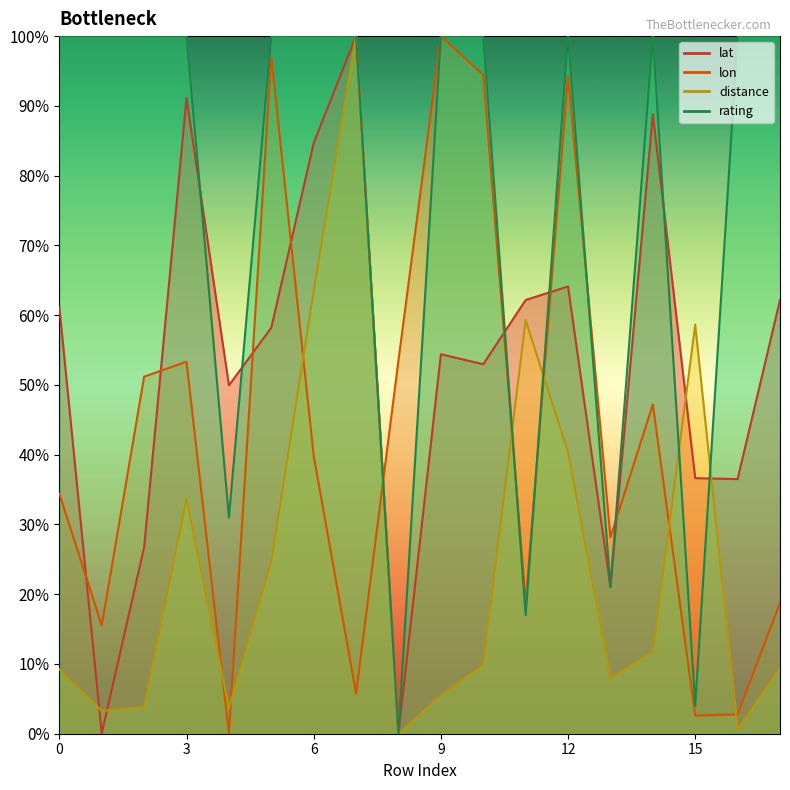

The lon series shows 2.6 at 15. True or false?

True